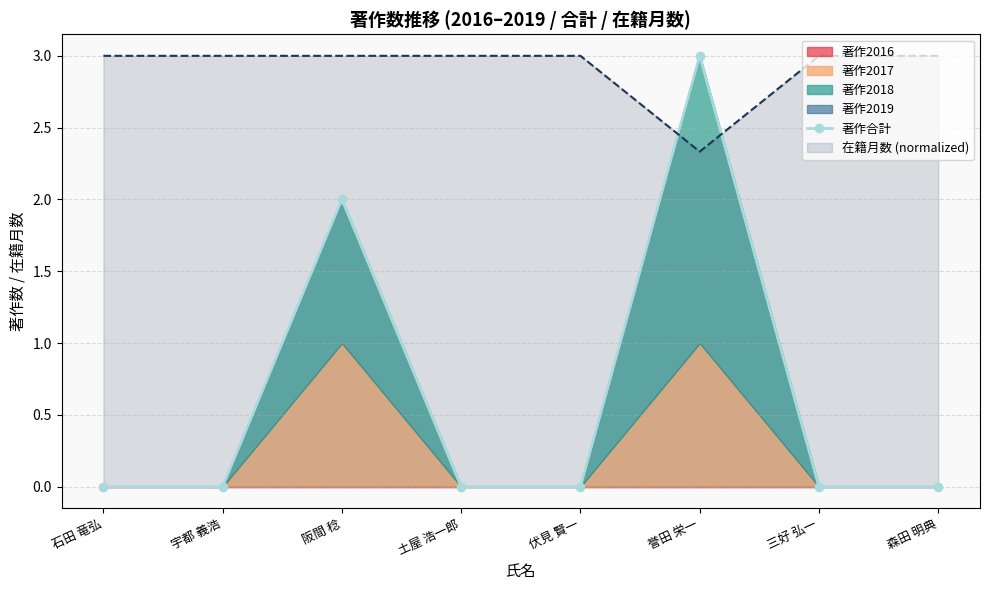

What is the label of the 6th point from the left?

誉田 栄一